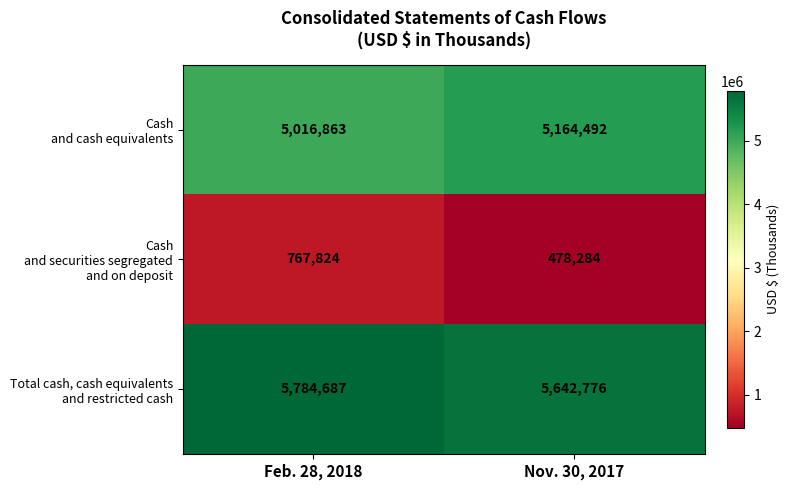

What is the smallest value displayed?

478284